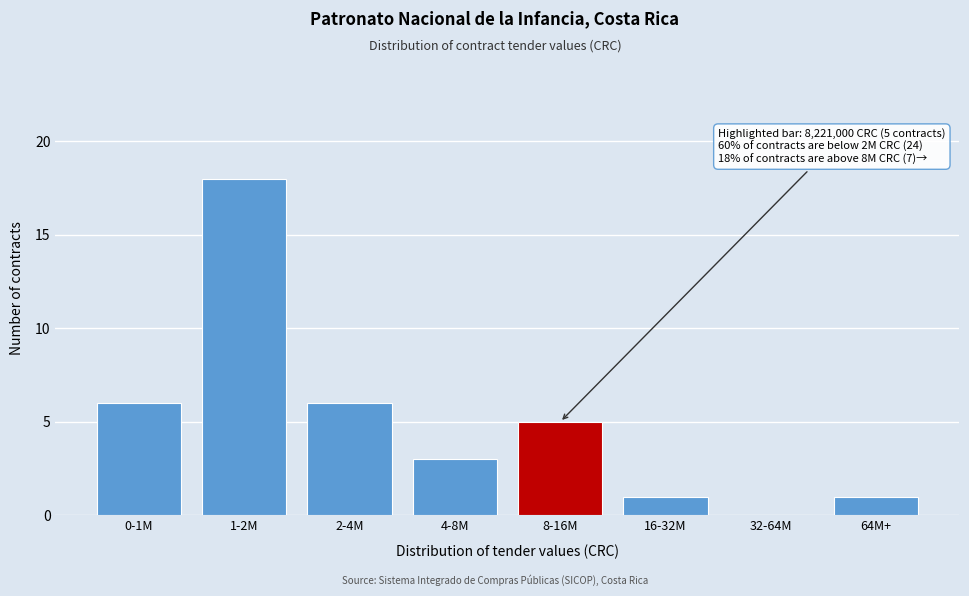

Reading right to left, extract all data points from this chart.

64M+=1	32-64M=0	16-32M=1	8-16M=5	4-8M=3	2-4M=6	1-2M=18	0-1M=6